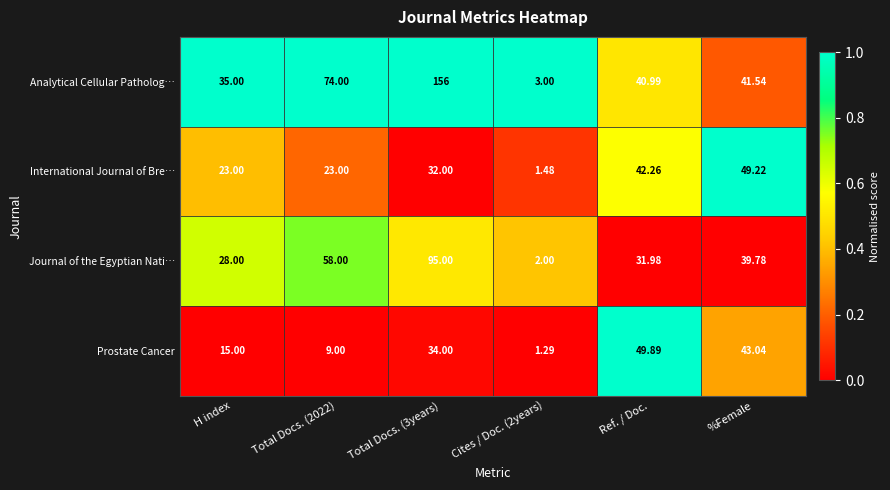

Which series has the widest spread of values?

Analytical Cellular Patholog…